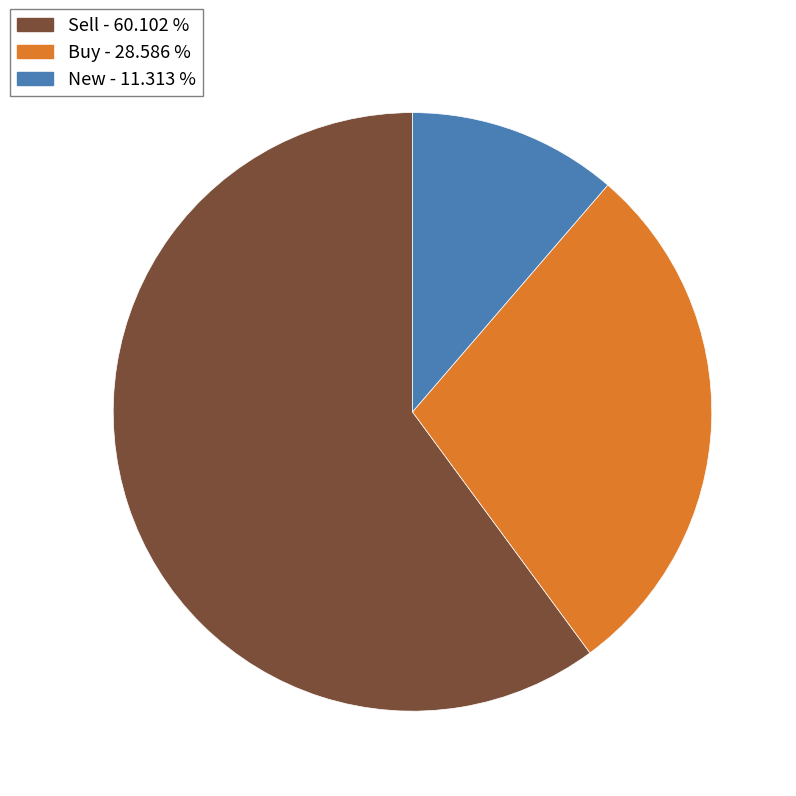

Does any single category account for the majority?

Yes